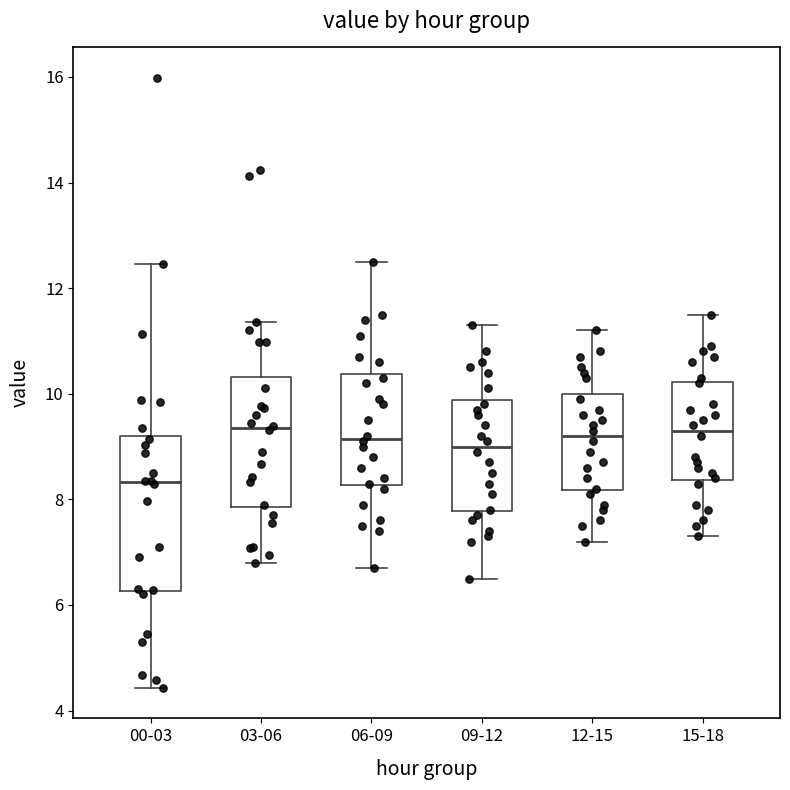

Reading left to right, transcribe this box plot: for each box, give where its median line is, the range the box spans, and where its two whiskers end, as read against the y-axis. The values are not printed on the chart, so give them approximately, as read against the axis.

00-03: median 8.4, box 6.2 to 9.2, whiskers 4.4 to 12.4
03-06: median 9.4, box 7.8 to 10.4, whiskers 6.8 to 11.4
06-09: median 9.2, box 8.2 to 10.4, whiskers 6.8 to 12.6
09-12: median 9.0, box 7.8 to 9.8, whiskers 6.6 to 11.4
12-15: median 9.2, box 8.2 to 10.0, whiskers 7.2 to 11.2
15-18: median 9.4, box 8.4 to 10.2, whiskers 7.4 to 11.6